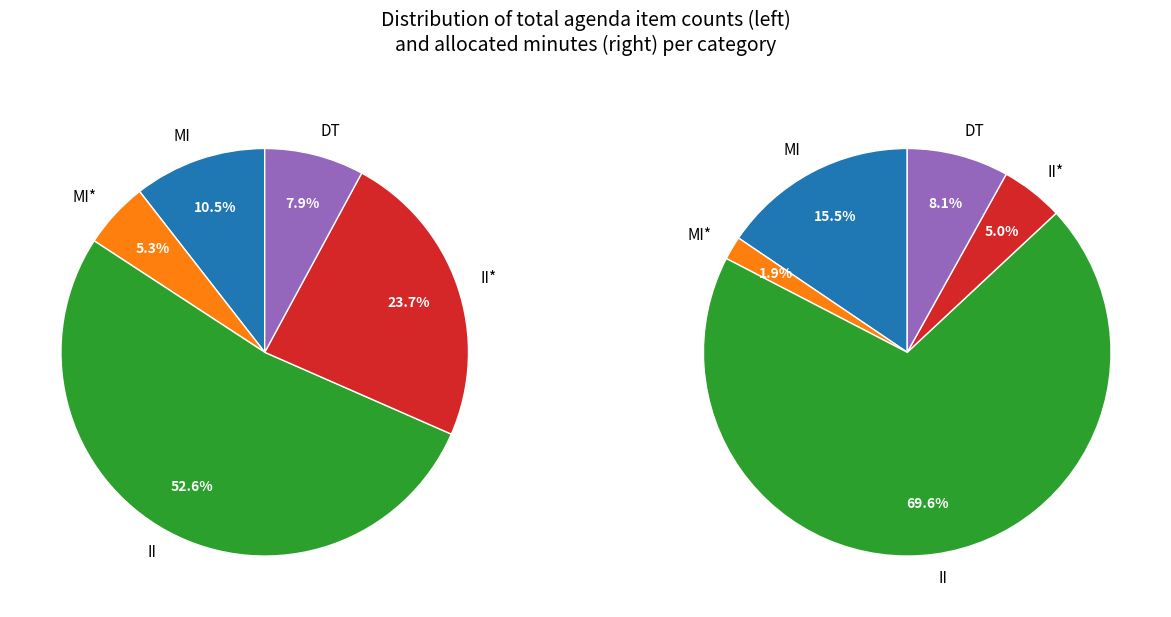

Which slice is the largest?

II